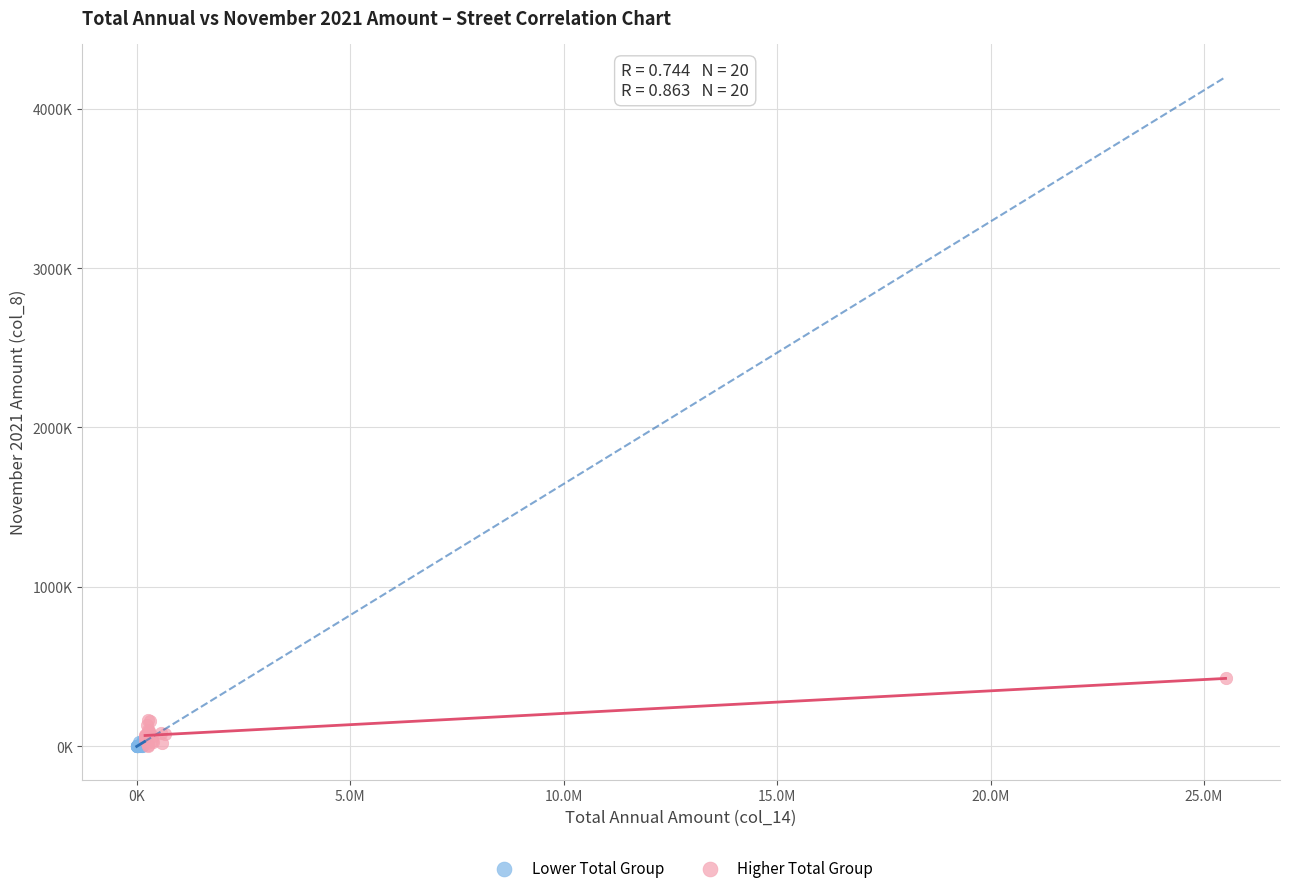

What are all the series names shown in the legend?

Lower Total Group, Higher Total Group